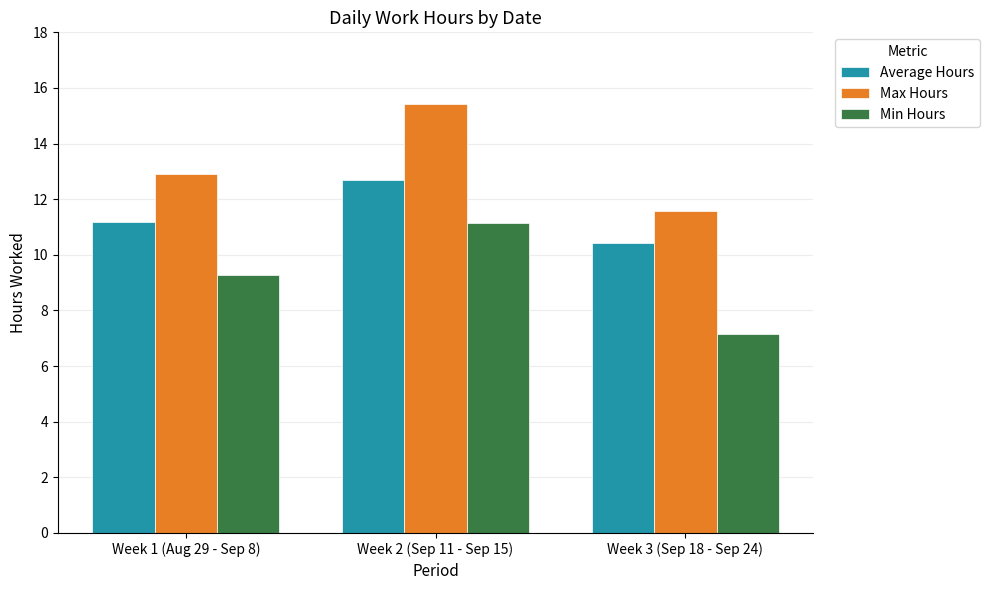

What is the maximum value for Average Hours?

12.7